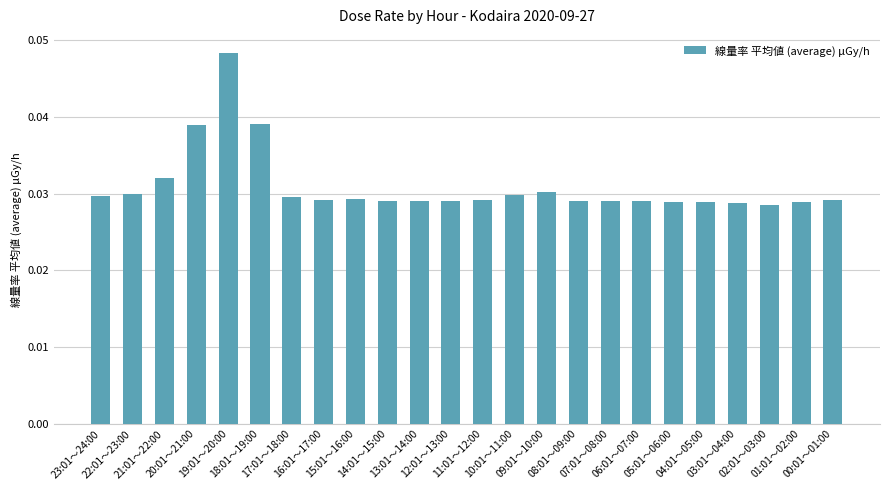

How many values are between 0 and 1?

24